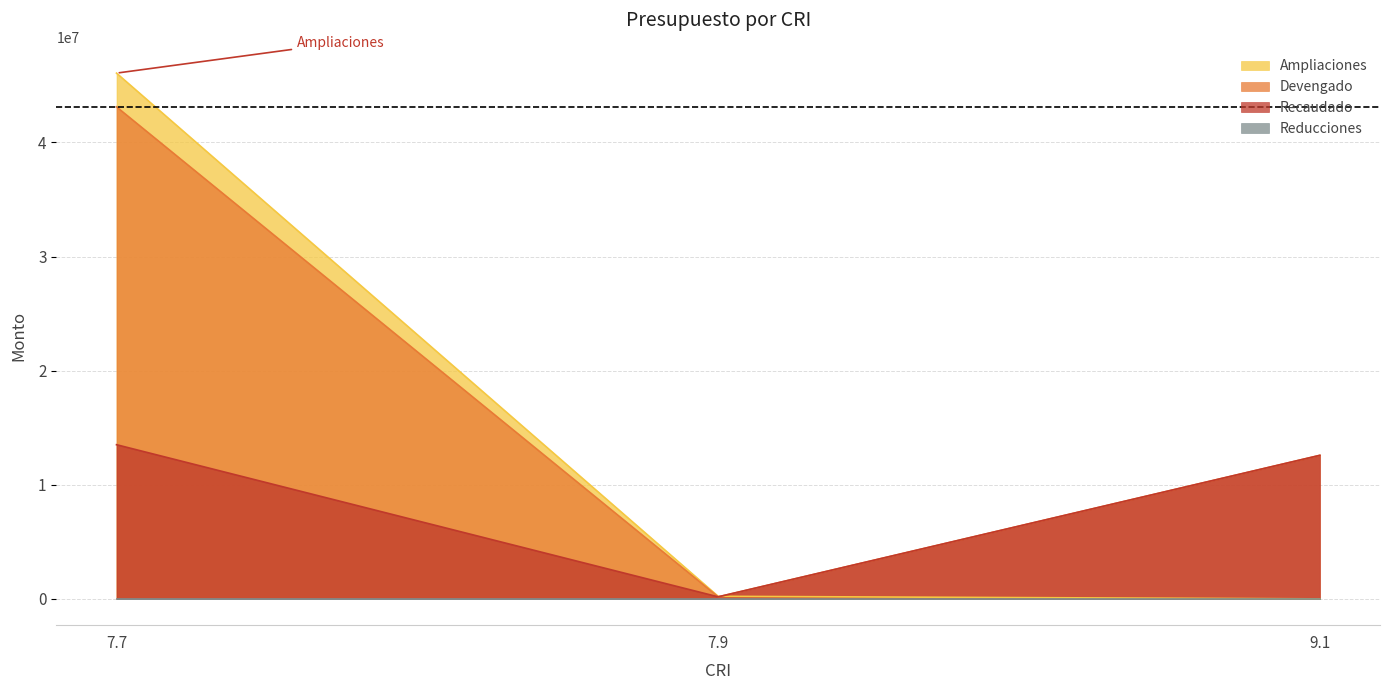

What is the total value across all series at 7.7?

102706120.1